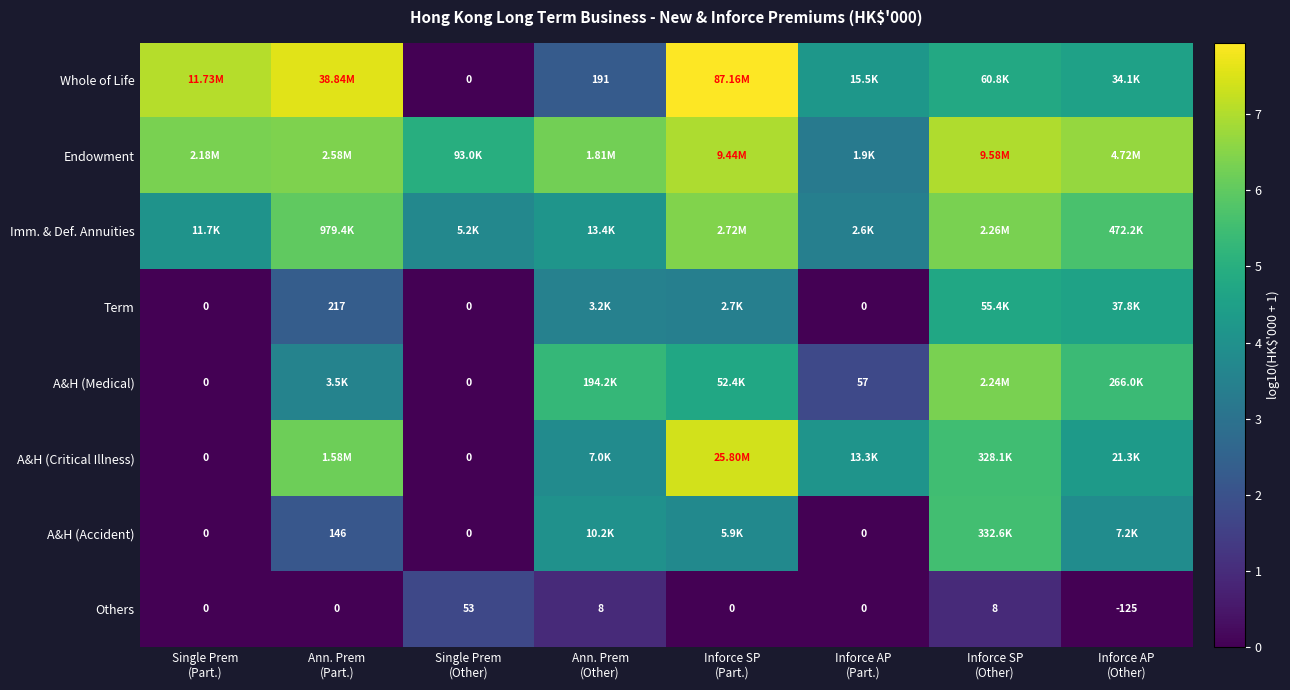

How many values in the A&H (Accident) series are below 3?

4